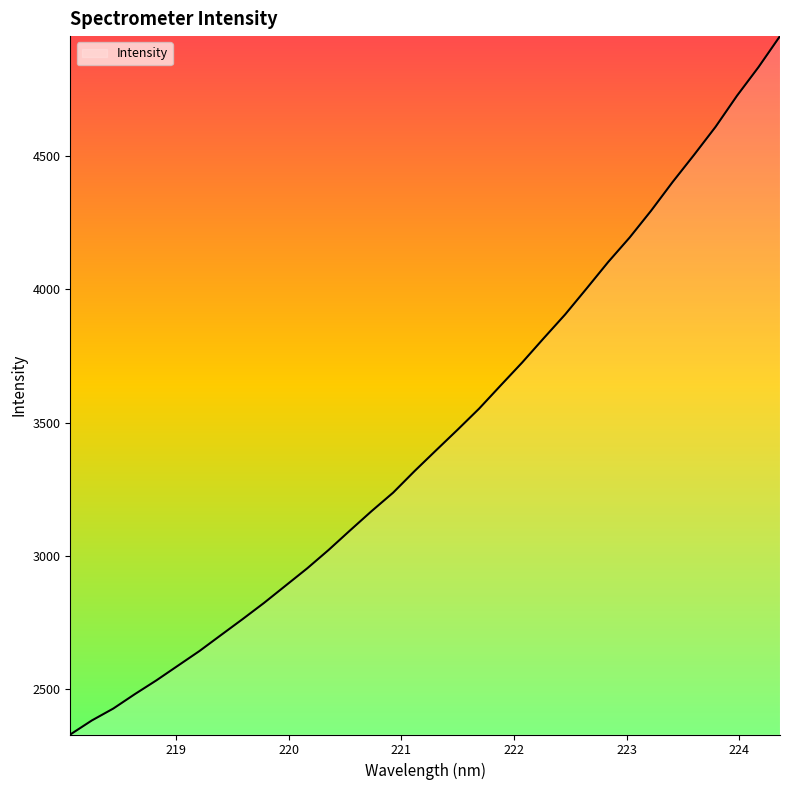

What is the smallest value displayed?

2331.0